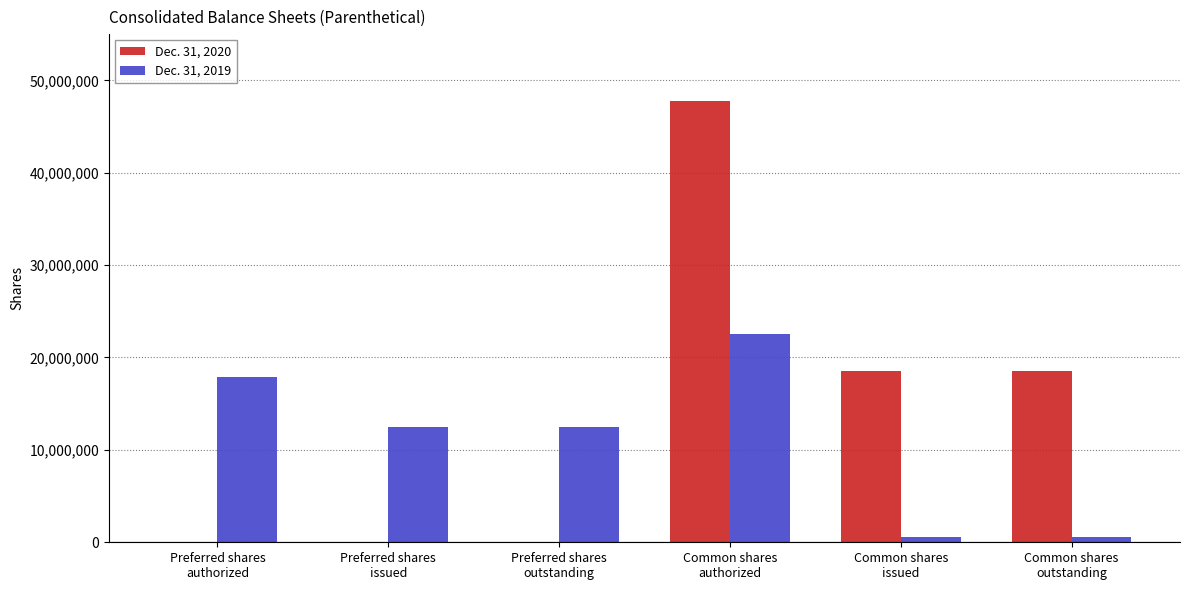

What is the spread (max minus min) of values at Preferred shares
outstanding?

12520977